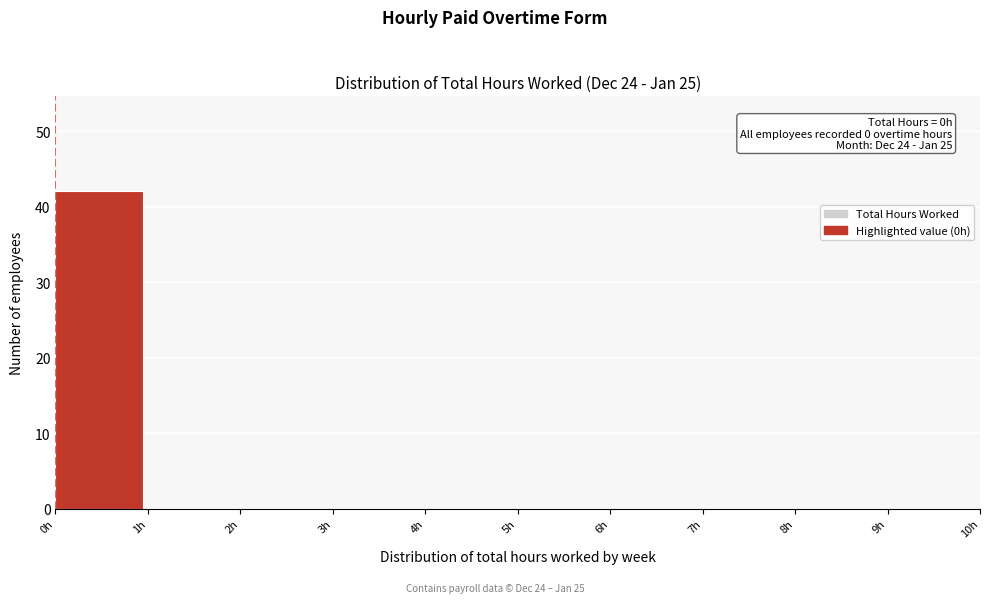

Over which range of the x-axis is the bar tallest?

0 to 1